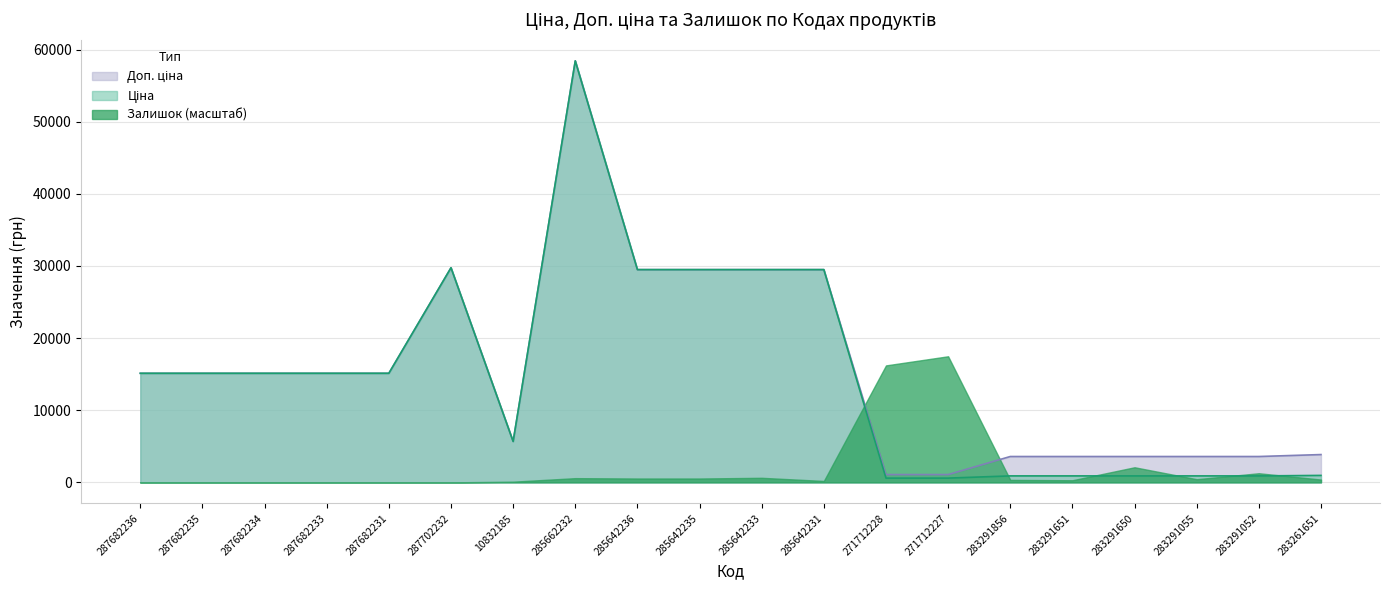

What is the greatest value displayed?

58426.5